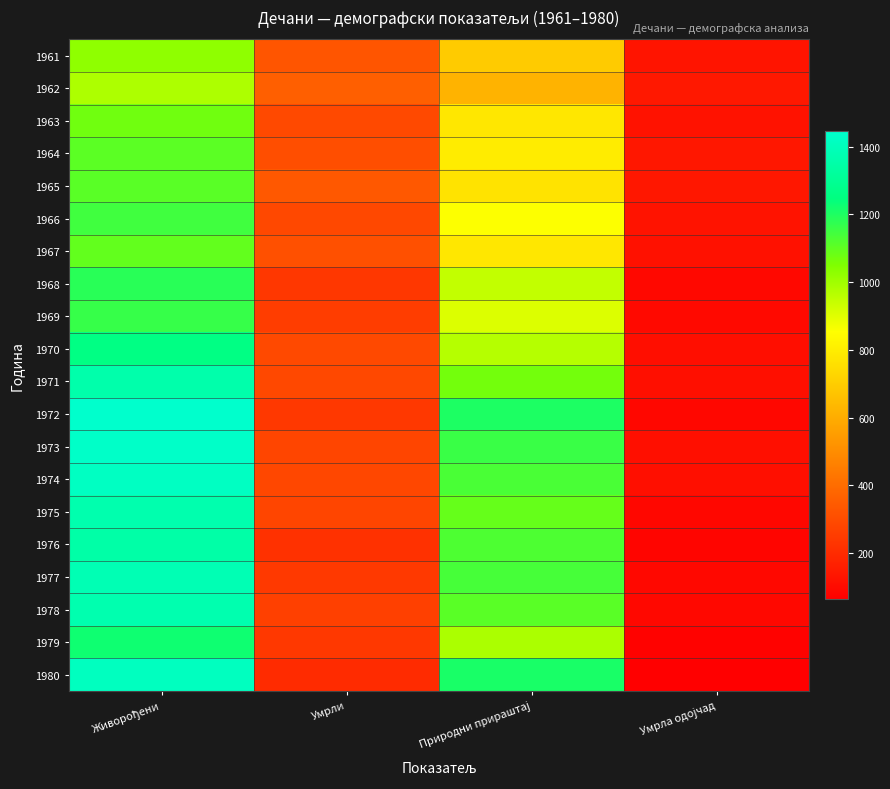

Reading left to right, extract all data points from this chart.

1961: Живорођени=1025	Умрли=330	Природни прираштај=695	Умрла одојчад=127
1962: Живорођени=980	Умрли=359	Природни прираштај=621	Умрла одојчад=141
1963: Живорођени=1075	Умрли=294	Природни прираштај=781	Умрла одојчад=124
1964: Живорођени=1106	Умрли=310	Природни прираштај=796	Умрла одојчад=139
1965: Живорођени=1109	Умрли=339	Природни прираштај=770	Умрла одојчад=139
1966: Живорођени=1147	Умрли=291	Природни прираштај=856	Умрла одојчад=126
1967: Живорођени=1095	Умрли=315	Природни прираштај=780	Умрла одојчад=121
1968: Живорођени=1184	Умрли=236	Природни прираштај=948	Умрла одојчад=94
1969: Живорођени=1163	Умрли=256	Природни прираштај=907	Умрла одојчад=96
1970: Живорођени=1258	Умрли=292	Природни прираштај=966	Умрла одојчад=112
1971: Живорођени=1361	Умрли=291	Природни прираштај=1070	Умрла одојчад=116
1972: Живорођени=1445	Умрли=241	Природни прираштај=1204	Умрла одојчад=90
1973: Живорођени=1436	Умрли=278	Природни прираштај=1158	Умрла одојчад=115
1974: Живорођени=1420	Умрли=287	Природни прираштај=1133	Умрла одојчад=115
1975: Живорођени=1368	Умрли=278	Природни прираштај=1090	Умрла одојчад=91
1976: Живорођени=1348	Умрли=221	Природни прираштај=1127	Умрла одојчад=83
1977: Живорођени=1382	Умрли=243	Природни прираштај=1139	Умрла одојчад=94
1978: Живорођени=1371	Умрли=262	Природни прираштај=1109	Умрла одојчад=93
1979: Живорођени=1224	Умрли=242	Природни прираштај=982	Умрла одојчад=75
1980: Живорођени=1411	Умрли=201	Природни прираштај=1210	Умрла одојчад=65